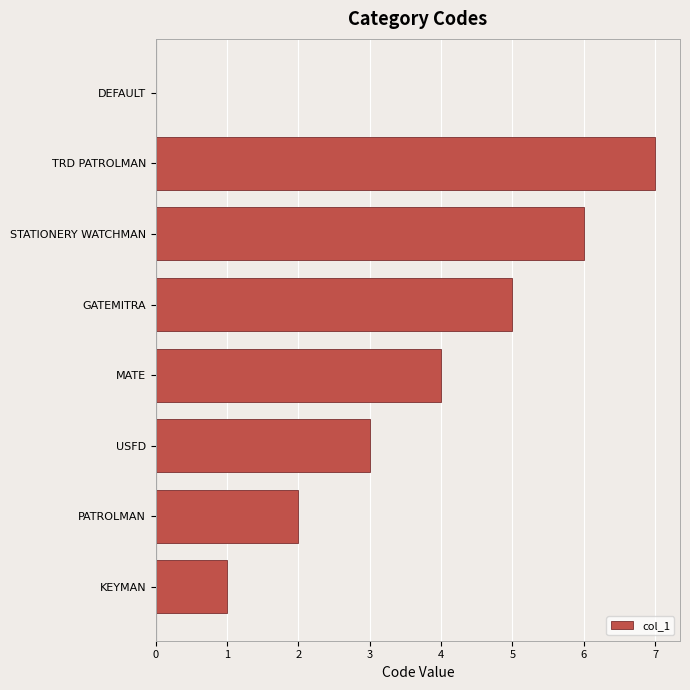

At which category does the chart reach its peak across all series?

TRD PATROLMAN